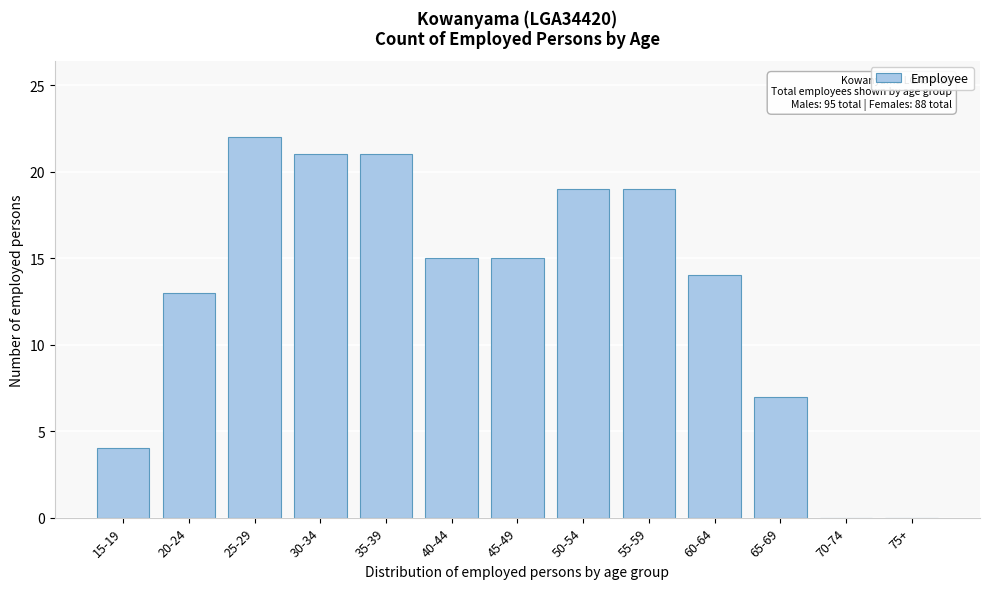

Reading right to left, what are all the values shown in this chart?

75+=0	70-74=0	65-69=7	60-64=14	55-59=19	50-54=19	45-49=15	40-44=15	35-39=21	30-34=21	25-29=22	20-24=13	15-19=4